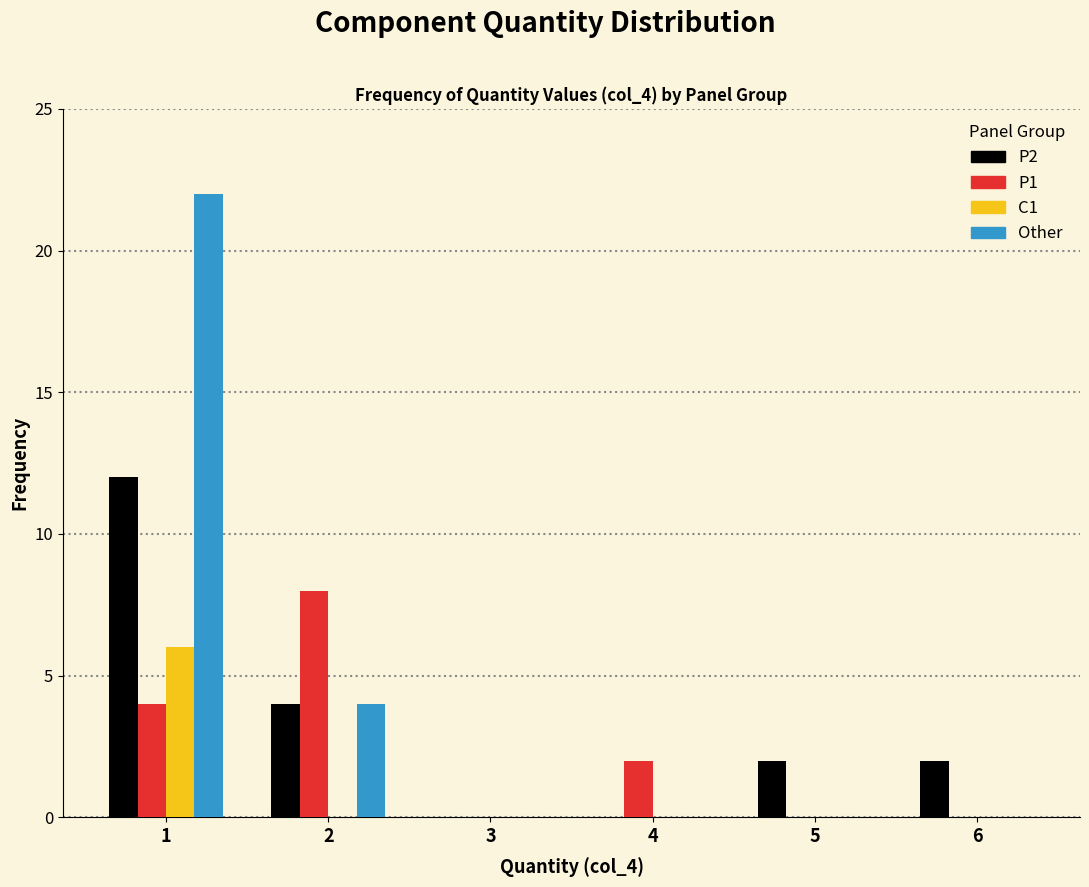

Reading left to right, extract all data points from this chart.

P2: 1=12	2=4	3=0	4=0	5=2	6=2
P1: 1=4	2=8	3=0	4=2	5=0	6=0
C1: 1=6	2=0	3=0	4=0	5=0	6=0
Other: 1=22	2=4	3=0	4=0	5=0	6=0